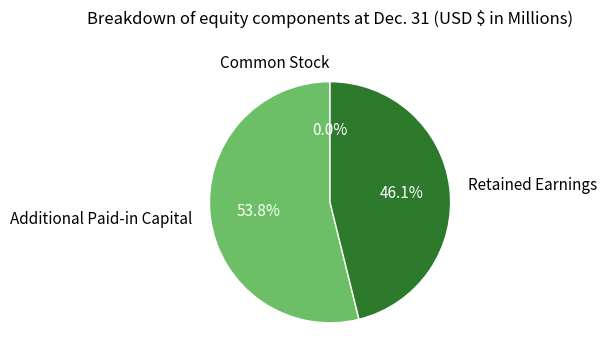

Which slice is the largest?

Additional Paid-in Capital